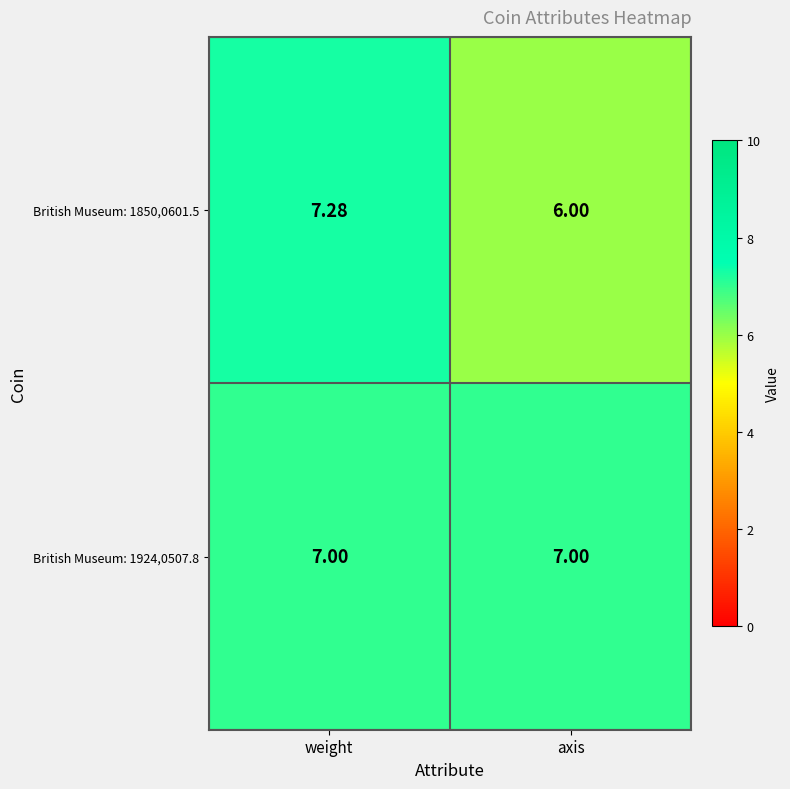

Which category has the highest value in the British Museum: 1850,0601.5 series?

weight